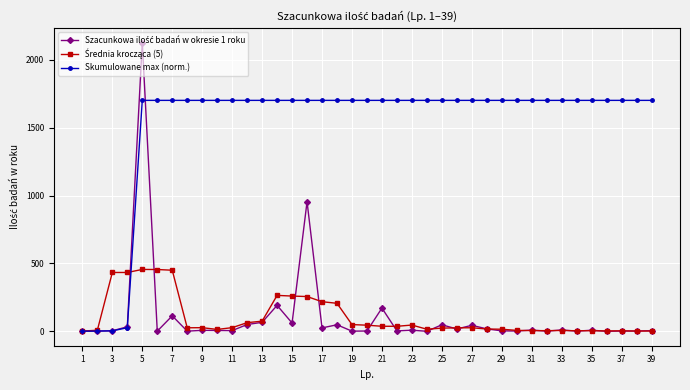

What is the greatest value displayed?

2127.0